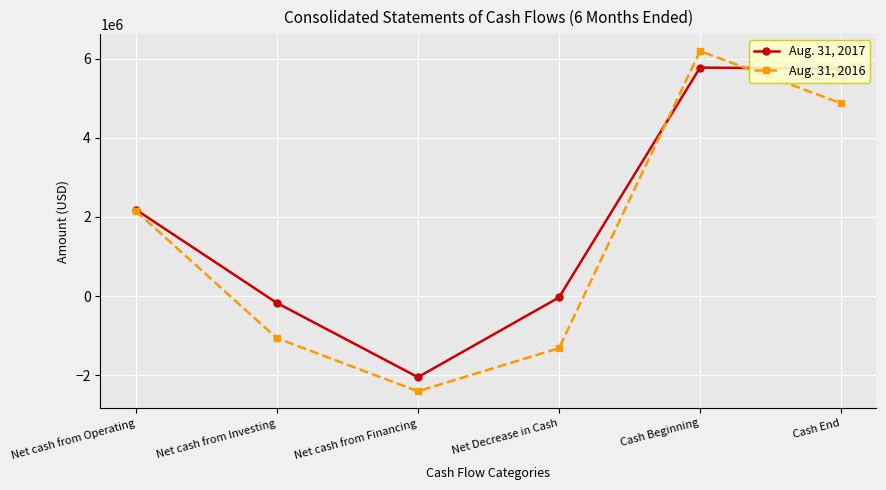

How many data points does each series have?

6